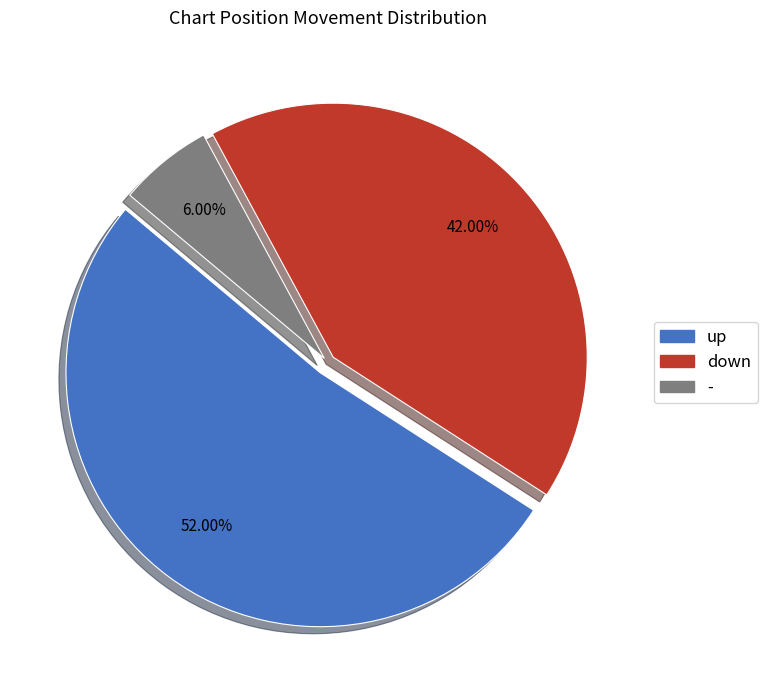

Is there any slice that represents more than half of the pie?

Yes